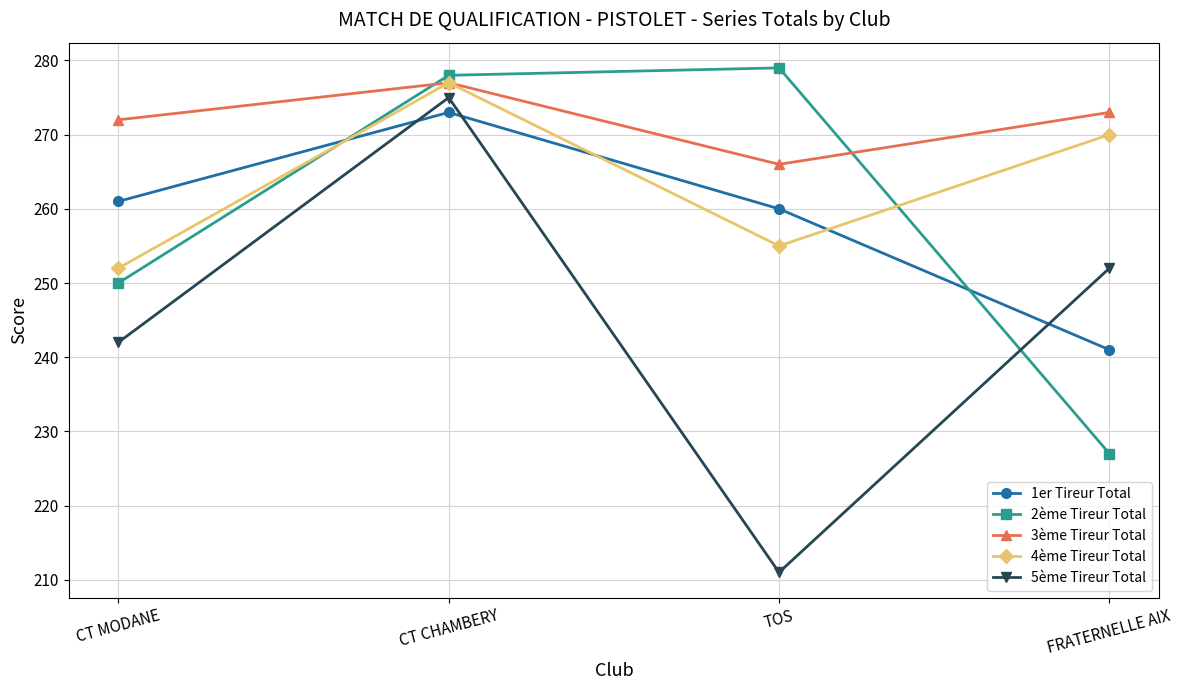

Reading left to right, list all the values displayed in this chart.

1er Tireur Total: CT MODANE=261	CT CHAMBERY=273	TOS=260	FRATERNELLE AIX=241
2ème Tireur Total: CT MODANE=250	CT CHAMBERY=278	TOS=279	FRATERNELLE AIX=227
3ème Tireur Total: CT MODANE=272	CT CHAMBERY=277	TOS=266	FRATERNELLE AIX=273
4ème Tireur Total: CT MODANE=252	CT CHAMBERY=277	TOS=255	FRATERNELLE AIX=270
5ème Tireur Total: CT MODANE=242	CT CHAMBERY=275	TOS=211	FRATERNELLE AIX=252